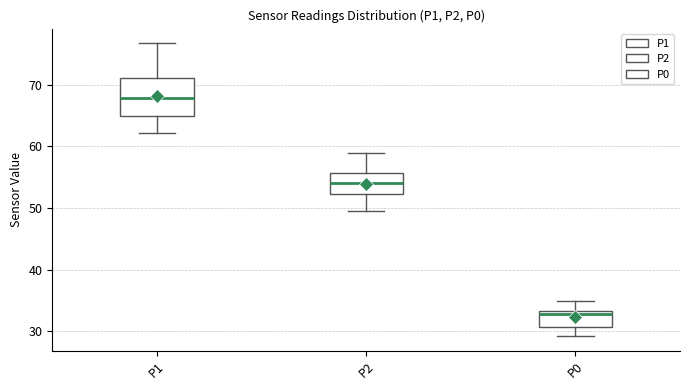

Reading left to right, read every box against the y-axis: the position of its median line, the range the box covers, and the ends of its whiskers. The values are not printed on the chart, so give them approximately, as read against the axis.

P1: median 68, box 65 to 71, whiskers 62 to 77
P2: median 54, box 52 to 56, whiskers 50 to 59
P0: median 33 (just below the box's upper edge), box 31 to 33, whiskers 29 to 35